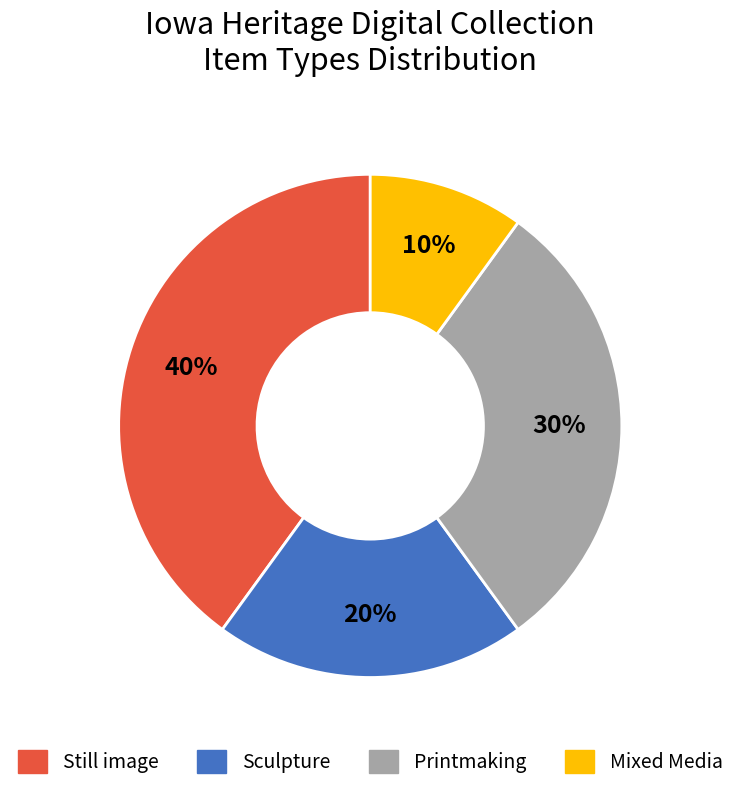

Is there a majority slice in this chart?

No